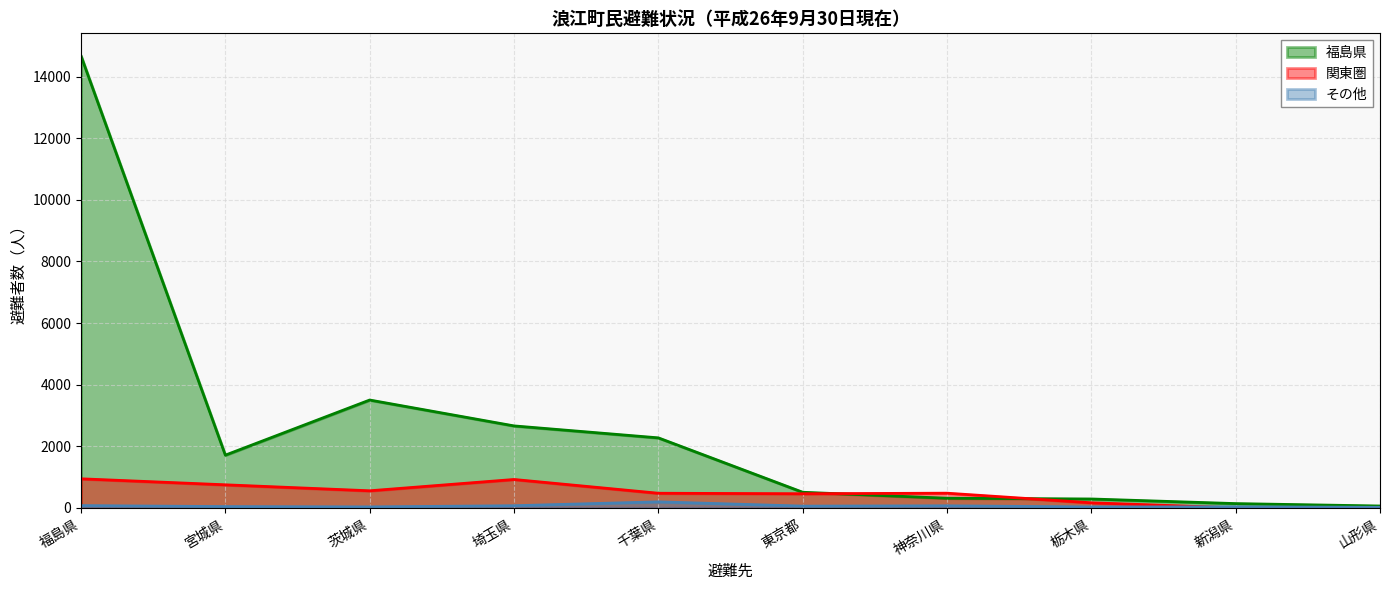

What are all the series names shown in the legend?

福島県, 関東圏, その他